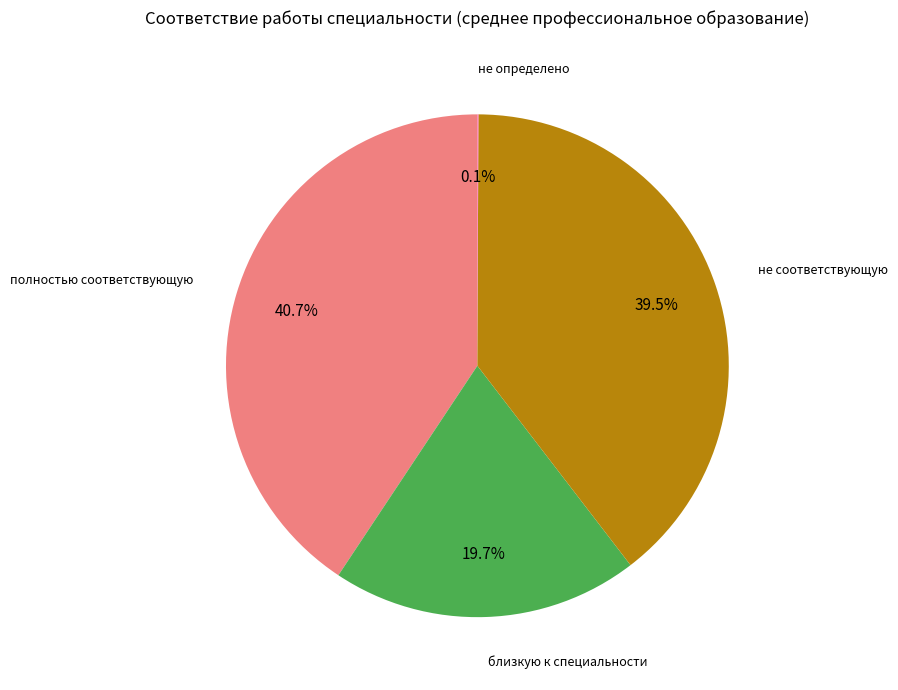

Does any single category account for the majority?

No